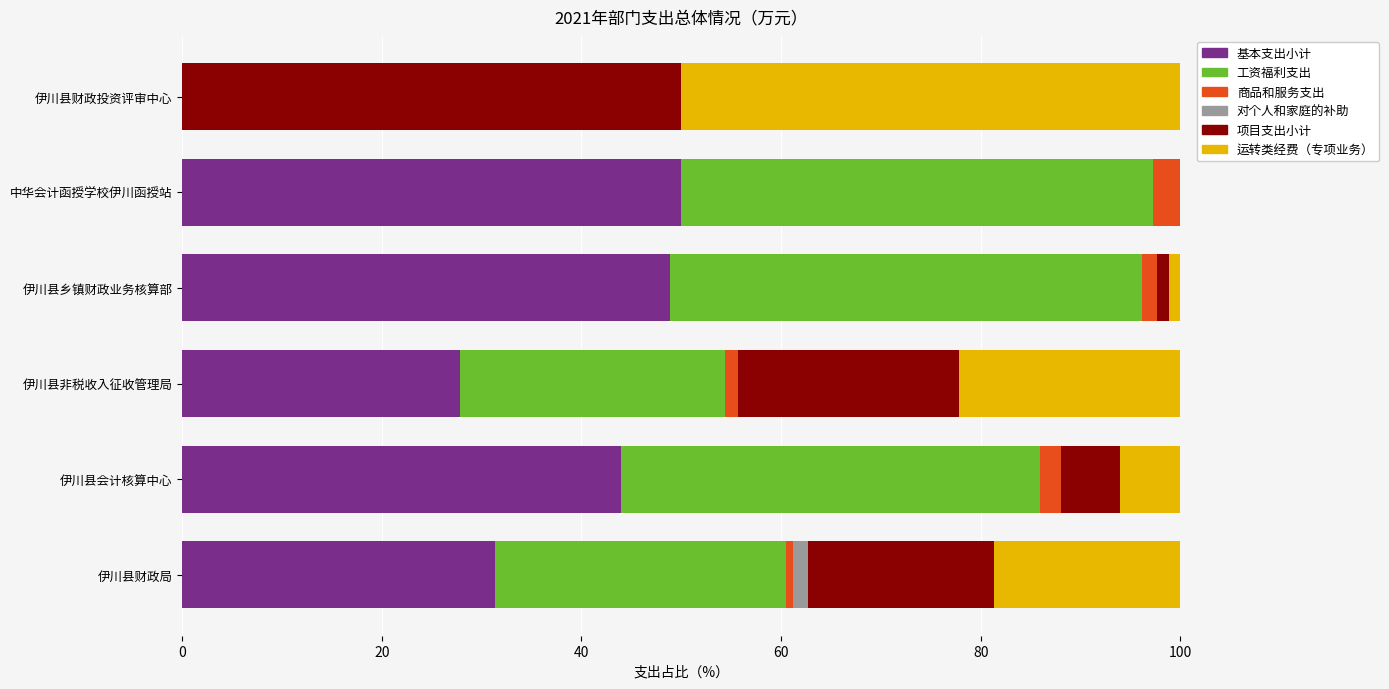

How many series are shown in this chart?

6